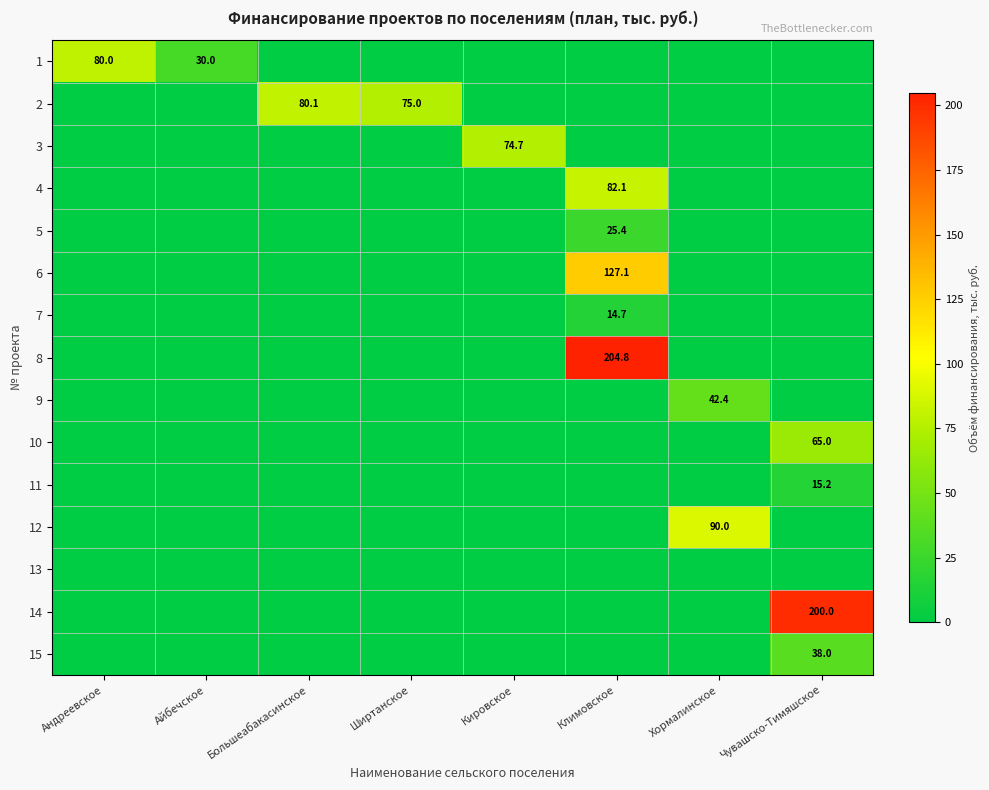

At which category does the chart reach its peak across all series?

Климовское